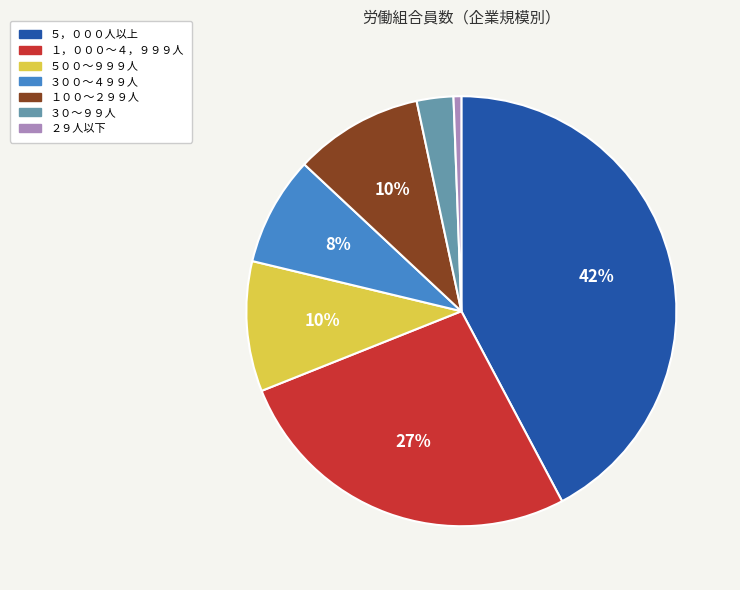

Count the number of slices in the pie.

7